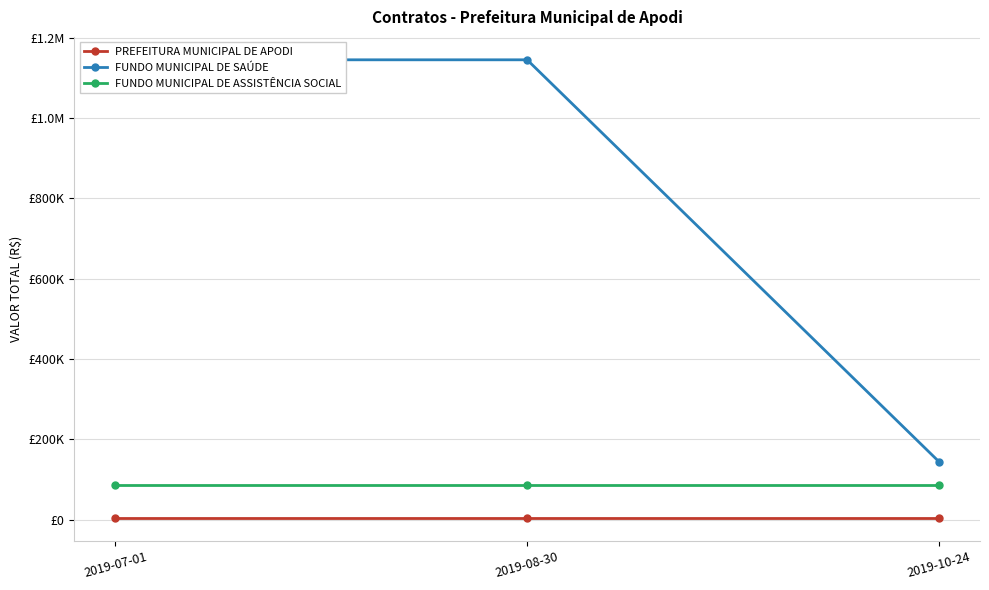

True or false: FUNDO MUNICIPAL DE SAÚDE has a value of 405487.7 at 2019-08-30.

False